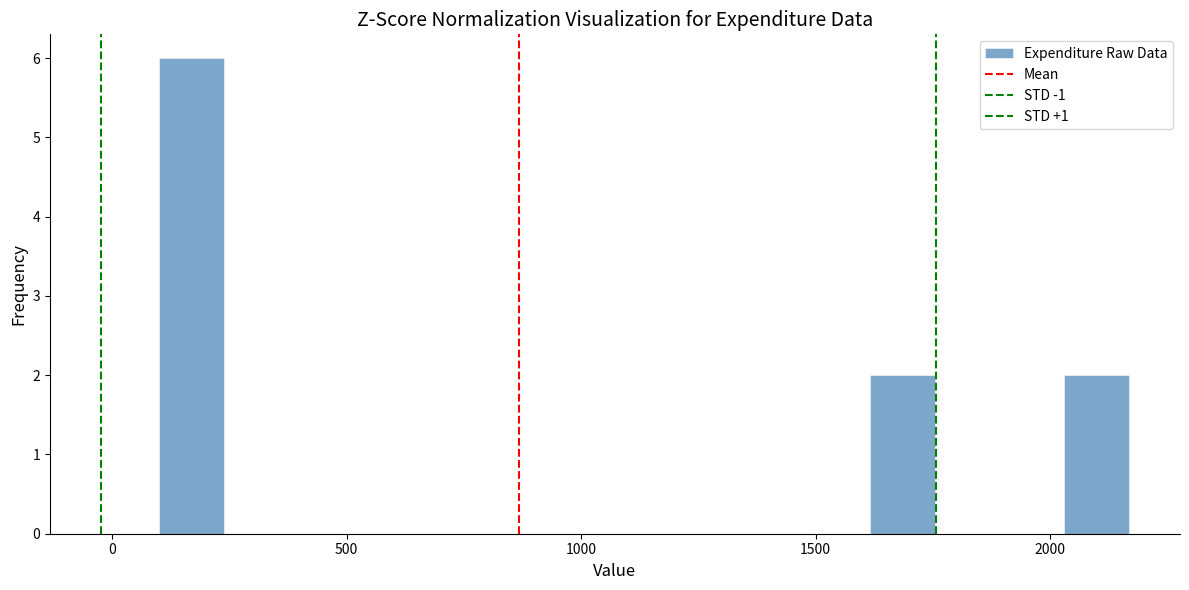

Around what value on the x-axis is the tallest bar? Give the approximate position of its centre, as read against the axis.

150